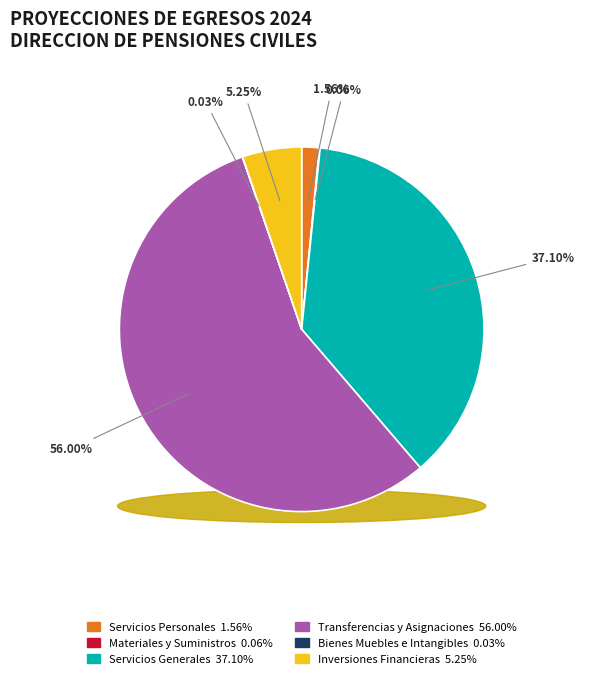

What percentage is NOT represented by Transferencias y Asignaciones?

44.0%